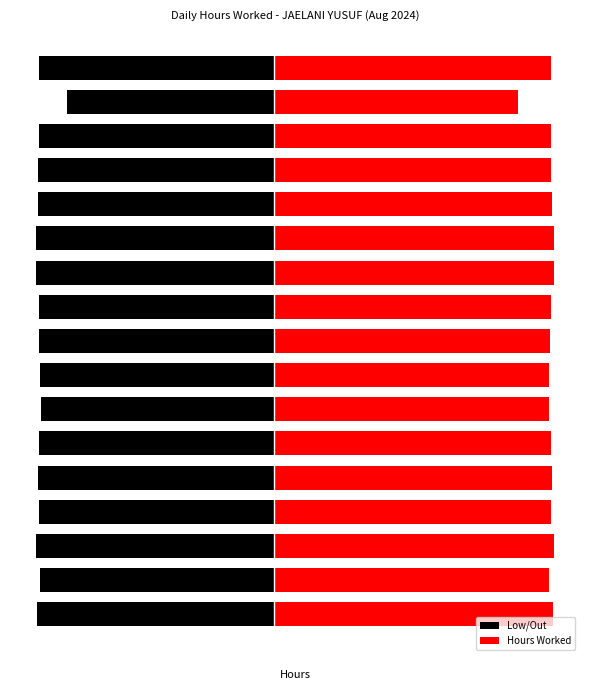

Which series has the widest spread of values?

Hours Worked